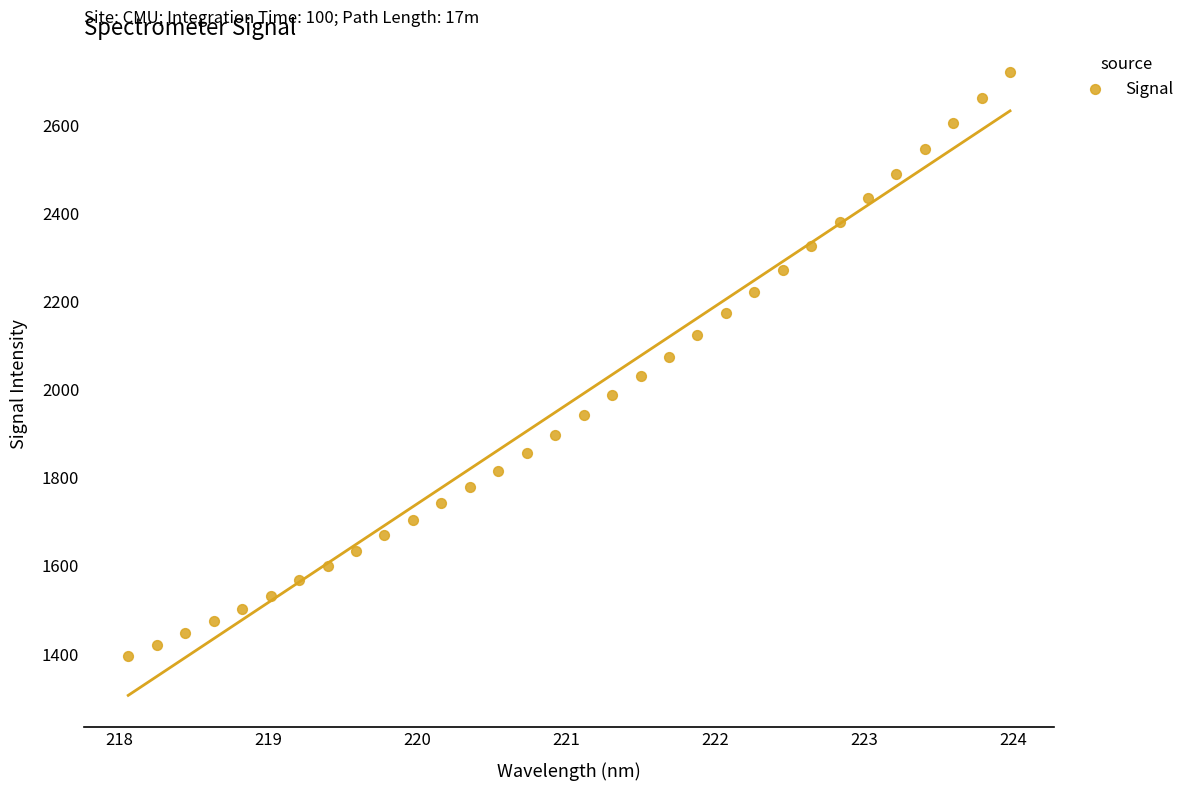

What is the range of X values (max minus min)?

5.9